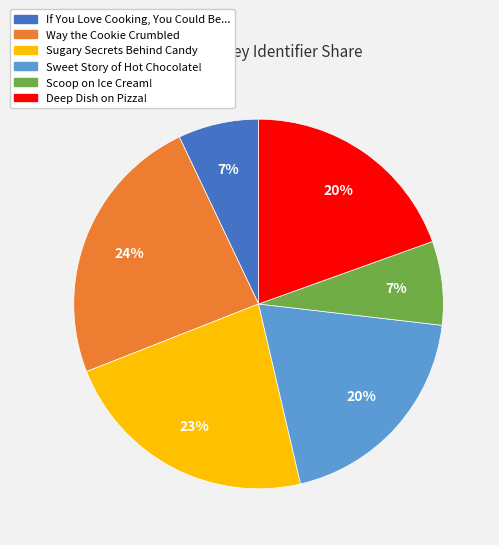

Is the sum of If You Love Cooking, You Could Be... and Deep Dish on Pizza! greater than half?

No